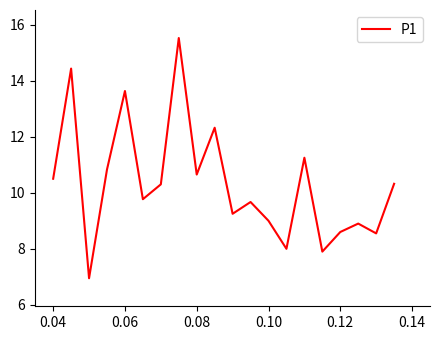

How many interior local valleys (lower than both neighbors) does the data have?

7